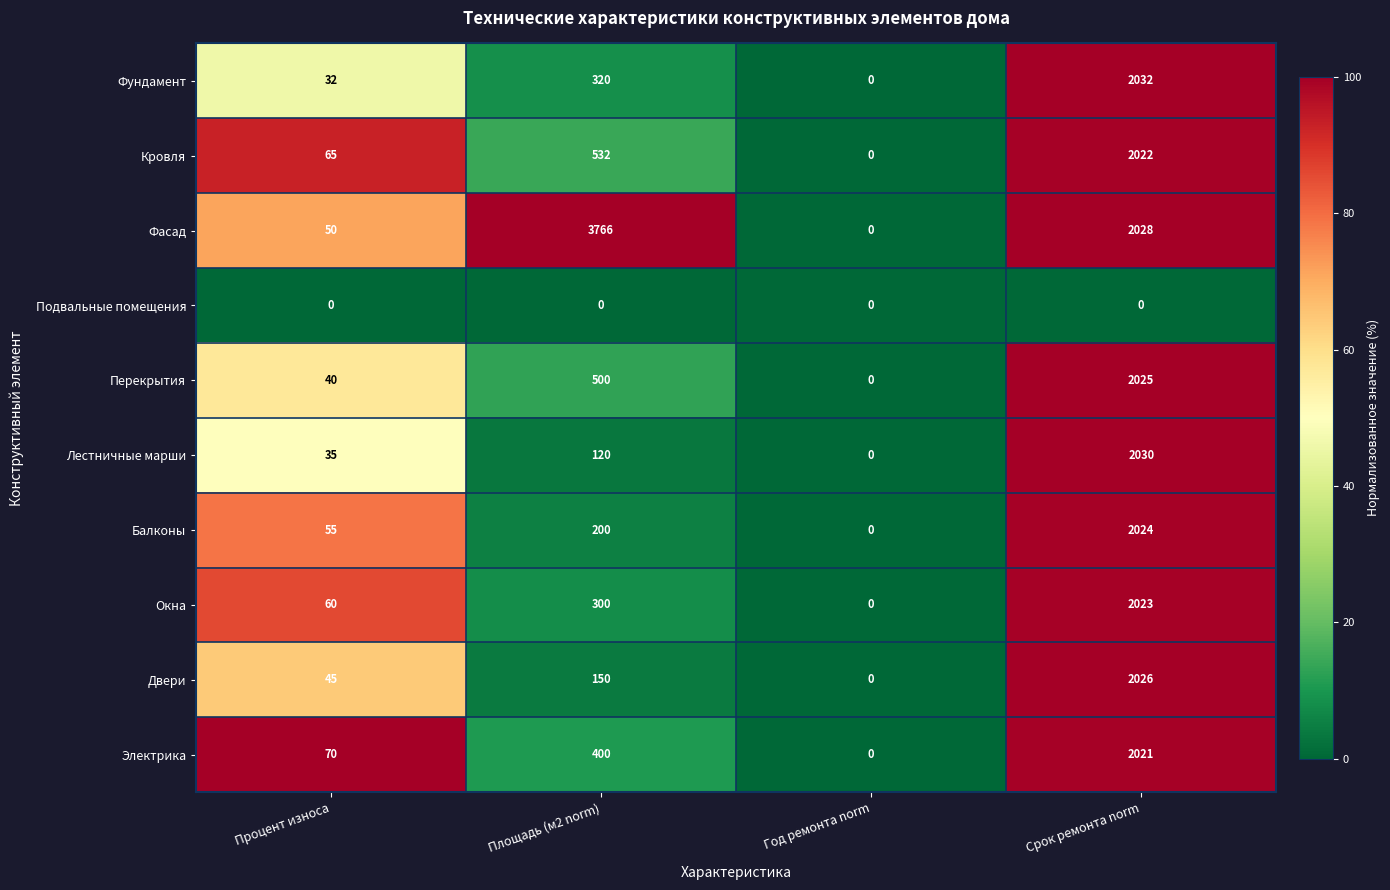

At Площадь (м2 norm), list the series in order from largest to smallest.

Фасад, Кровля, Перекрытия, Электрика, Фундамент, Окна, Балконы, Двери, Лестничные марши, Подвальные помещения